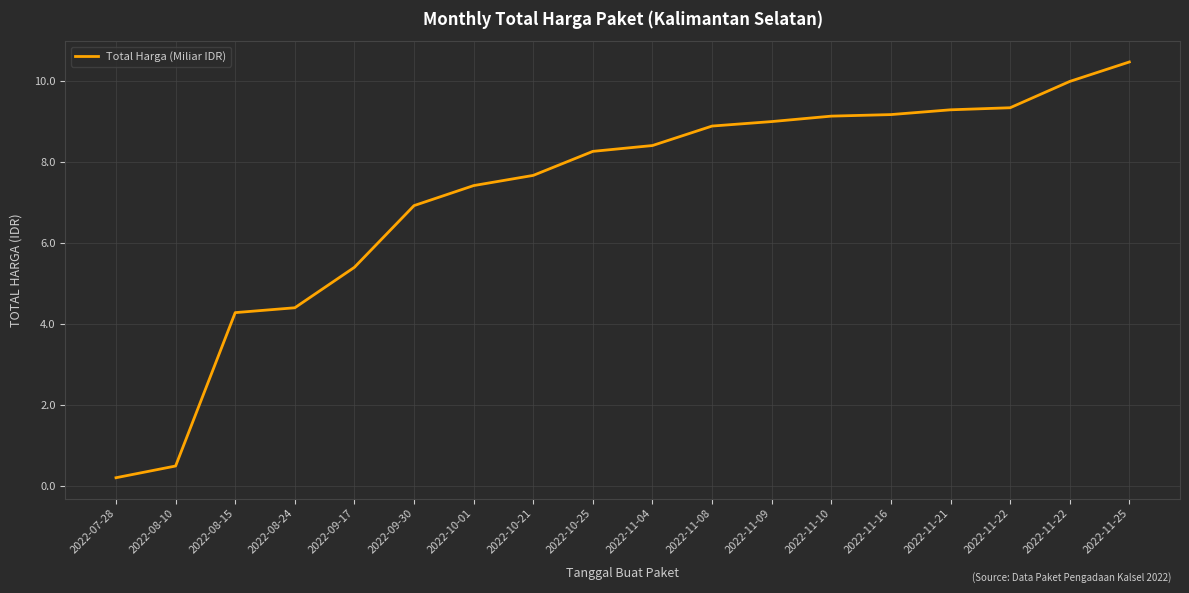

What is the sum of all values?

128.8